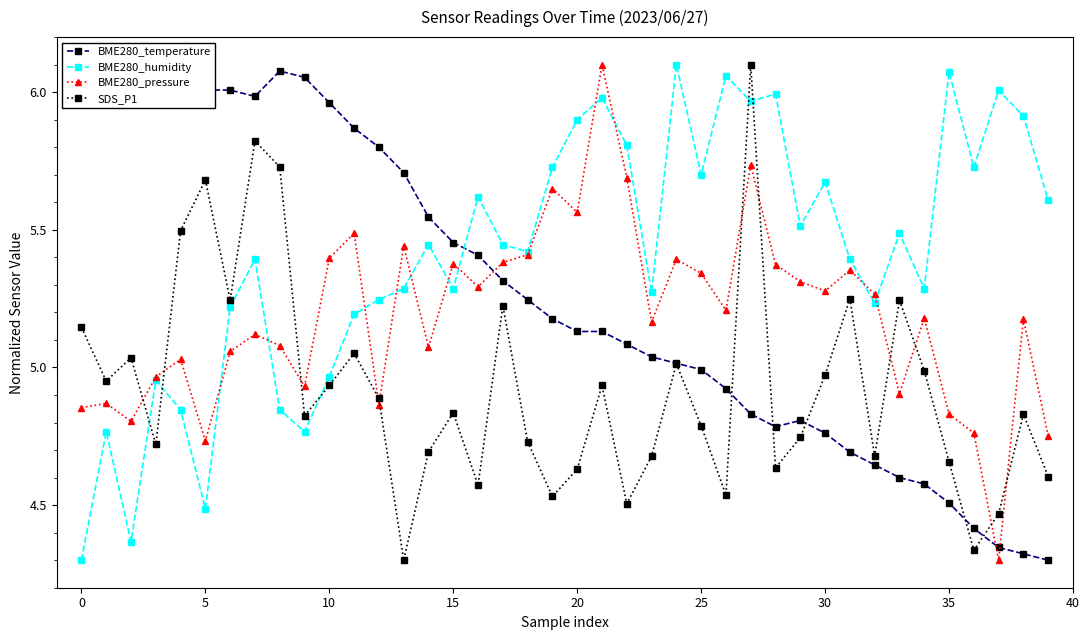

At which category is the sum across all series the highest?

27